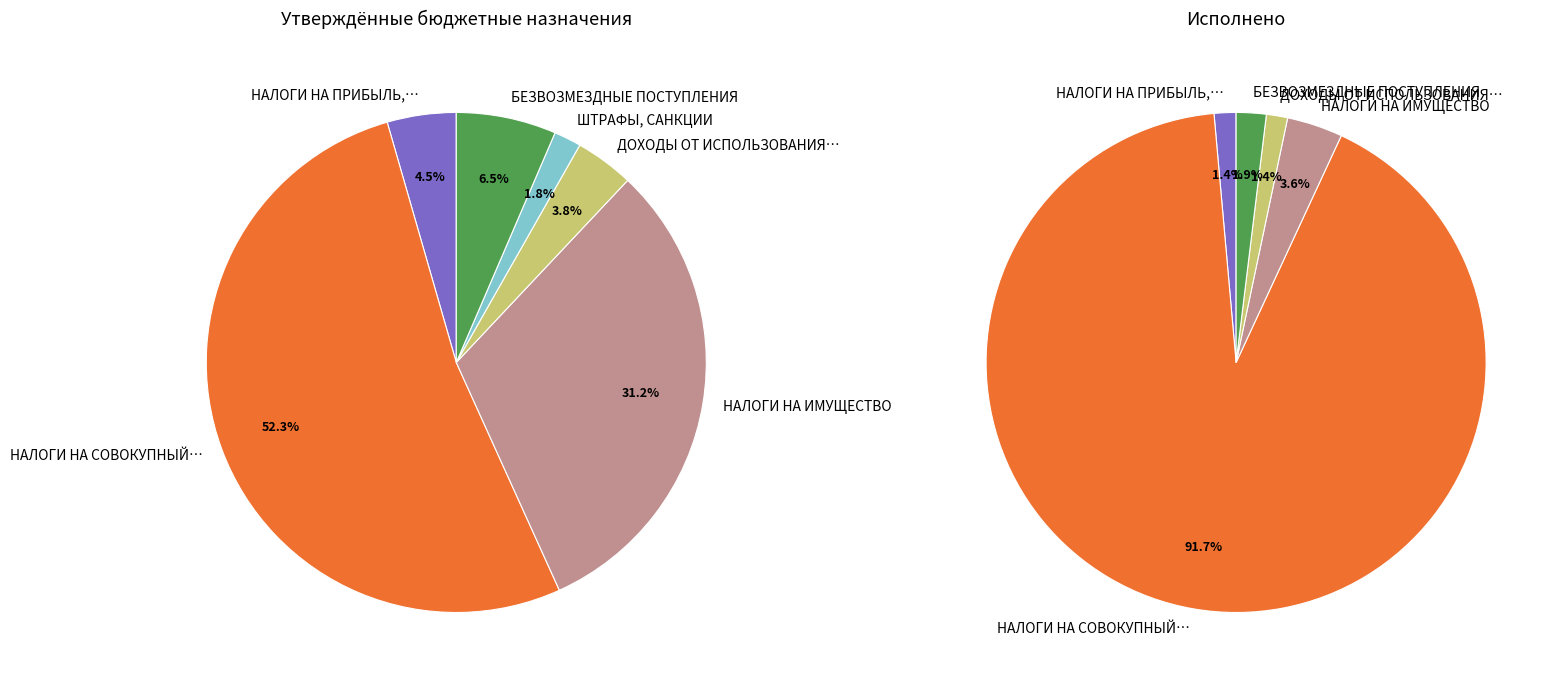

To the nearest percent, what is the combined percentage of НАЛОГИ НА ИМУЩЕСТВО and НАЛОГИ НА ПРИБЫЛЬ, ДОХОДЫ?

5%